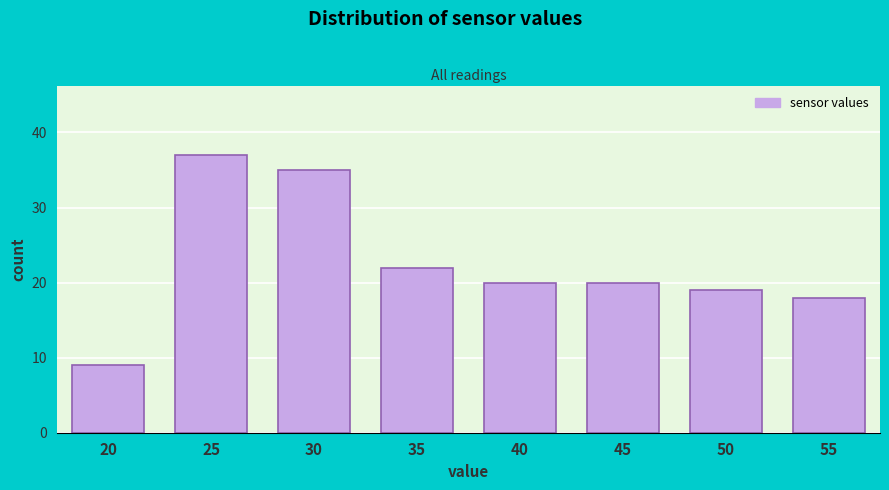

Reading left to right, extract all data points from this chart.

20=9	25=37	30=35	35=22	40=20	45=20	50=19	55=18